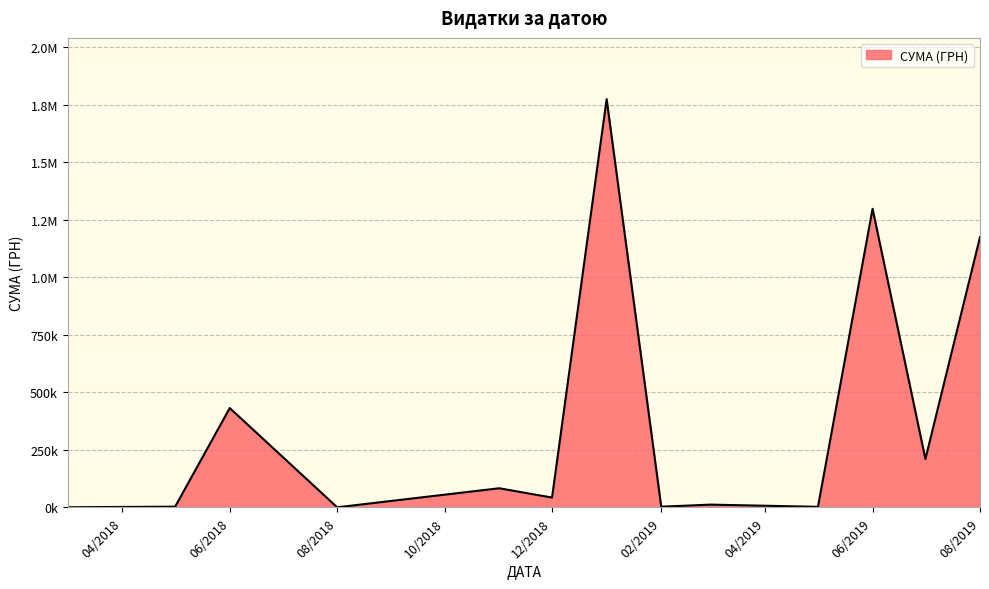

Is this an area chart (filled region under the line)?

Yes